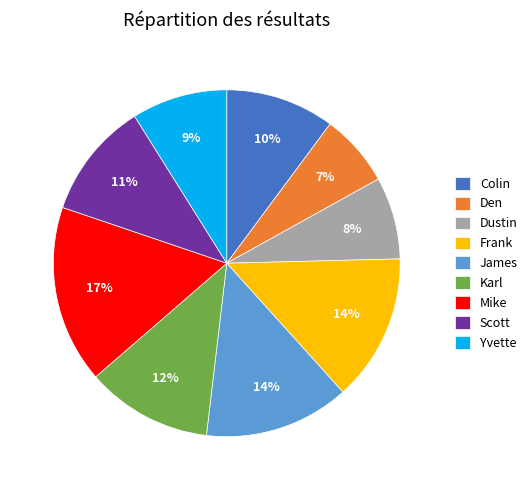

To the nearest percent, what percentage of the pie is Colin?

10%